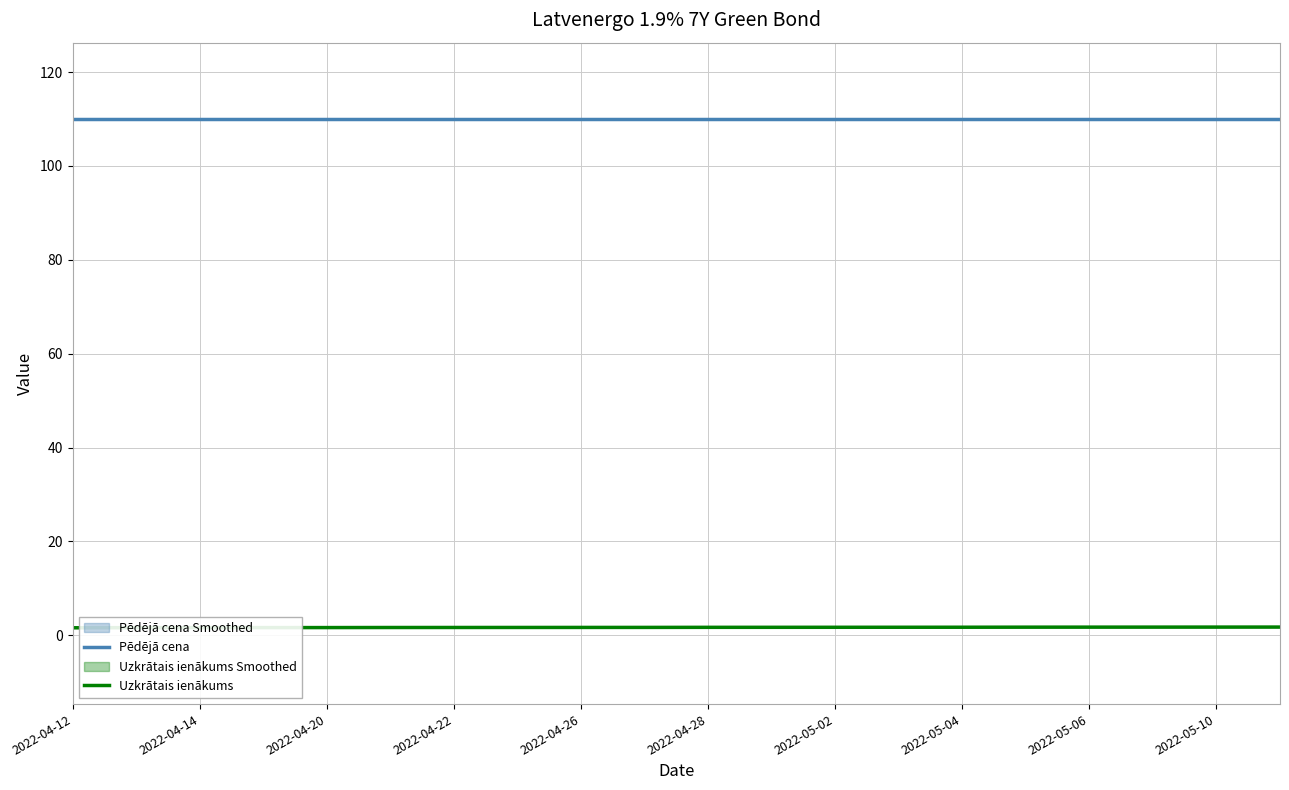

Is it true that Uzkrātais ienākums equals 2.6 at 11?

False